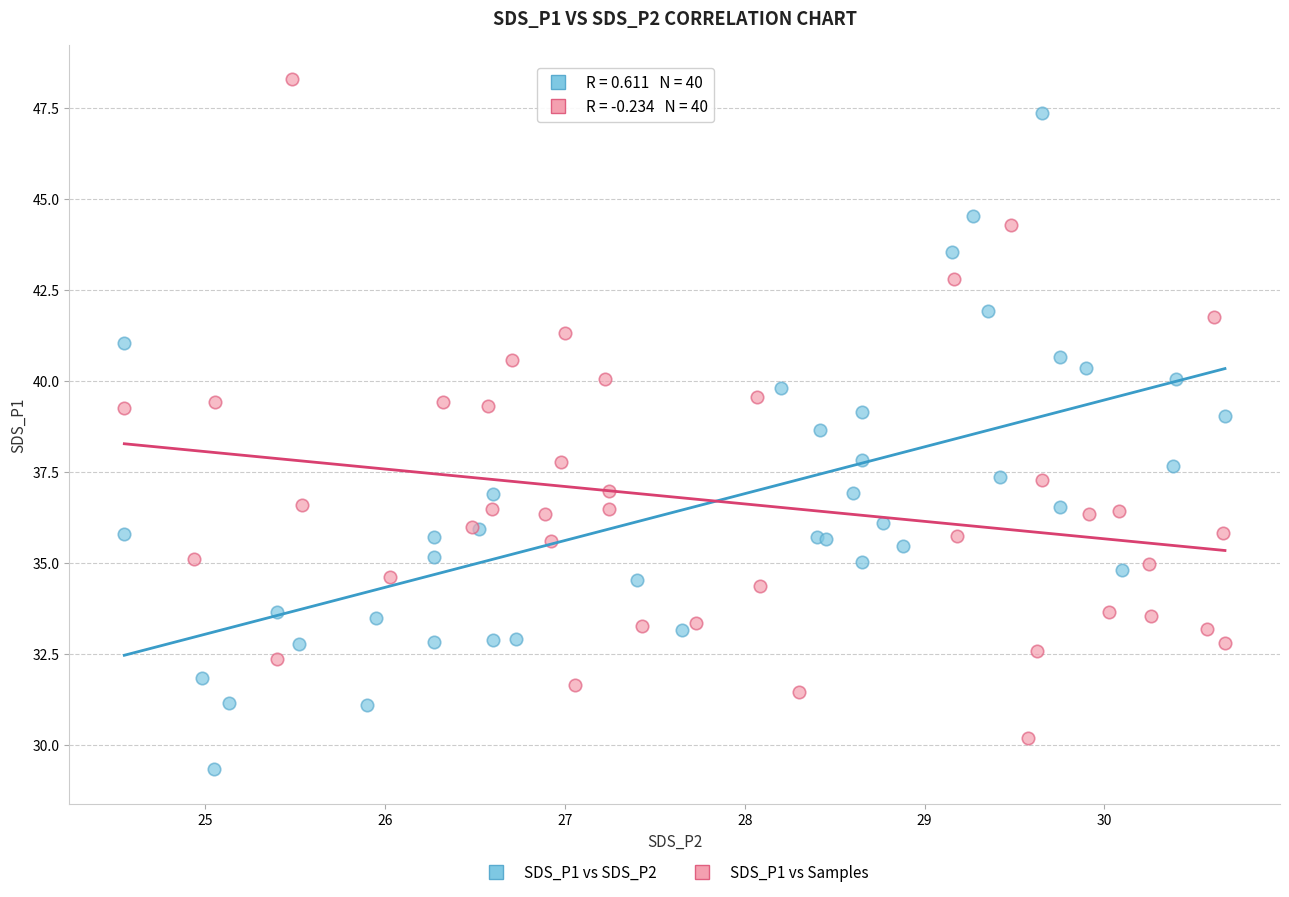

Which series contains the lowest Y value?

SDS_P1 vs SDS_P2